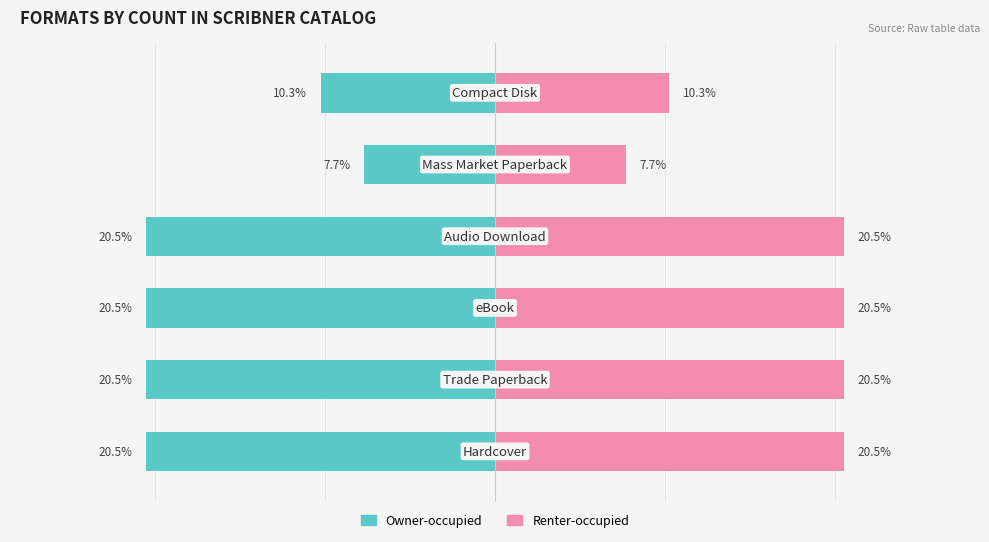

What are all the series names shown in the legend?

Owner-occupied, Renter-occupied